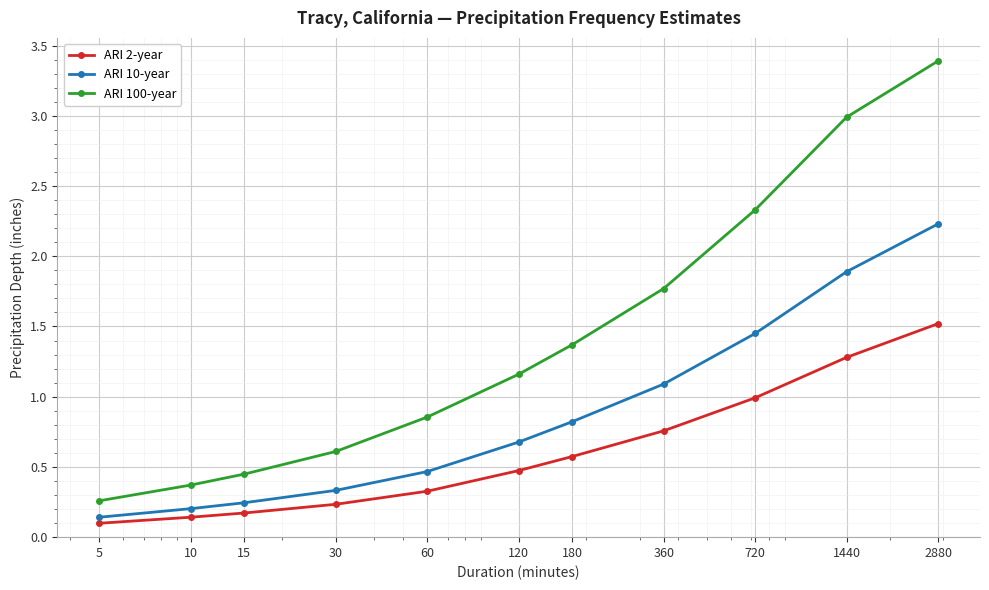

True or false: ARI 100-year and ARI 2-year cross at least once.

False